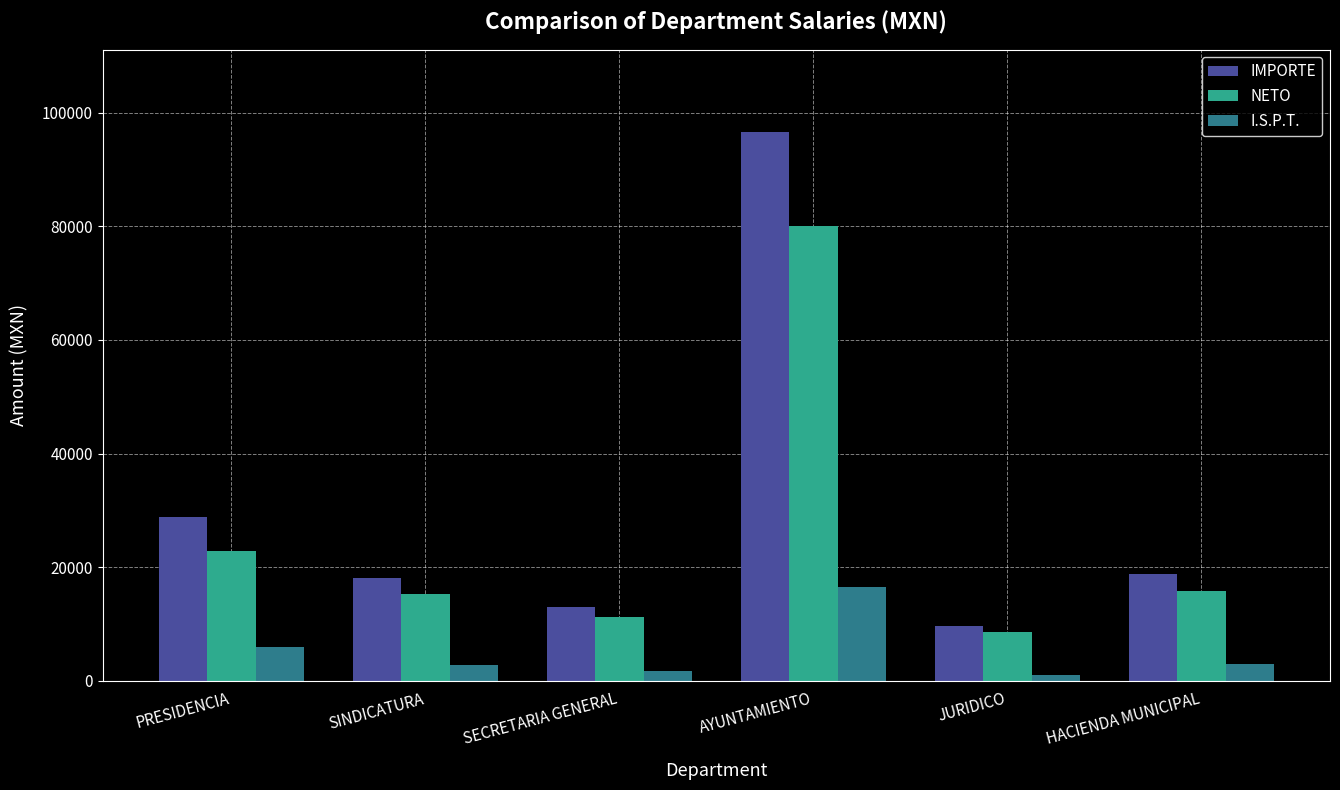

Which series has the widest spread of values?

IMPORTE